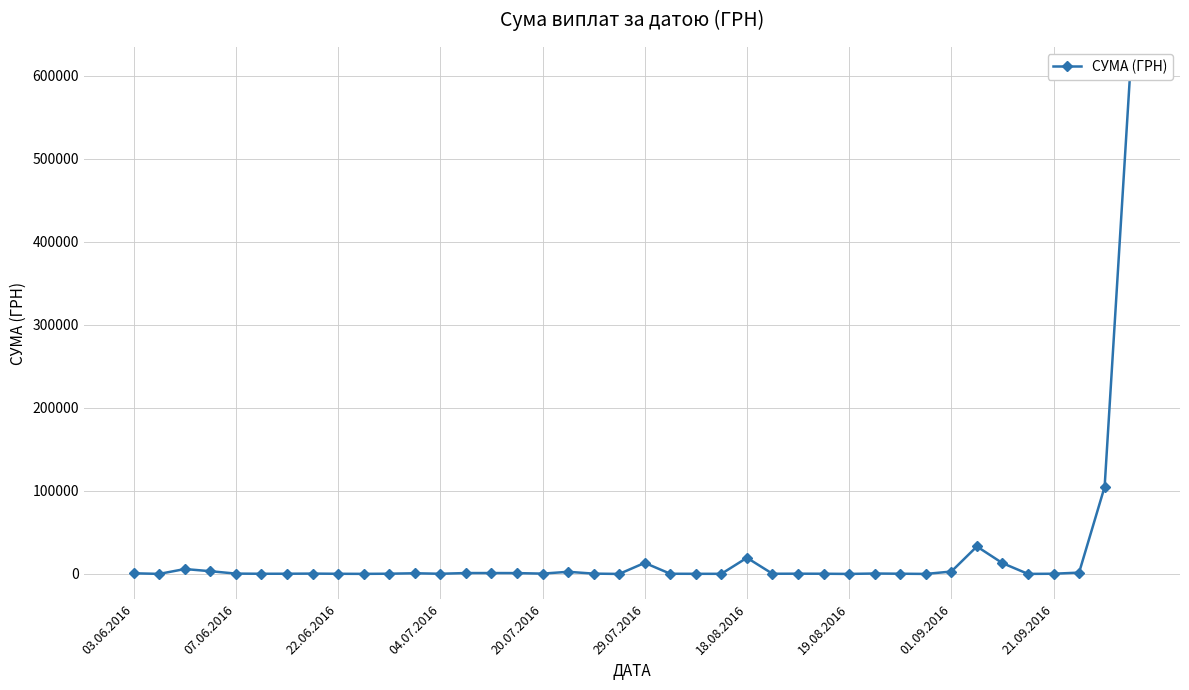

Between 17 and 38, which is larger?

38